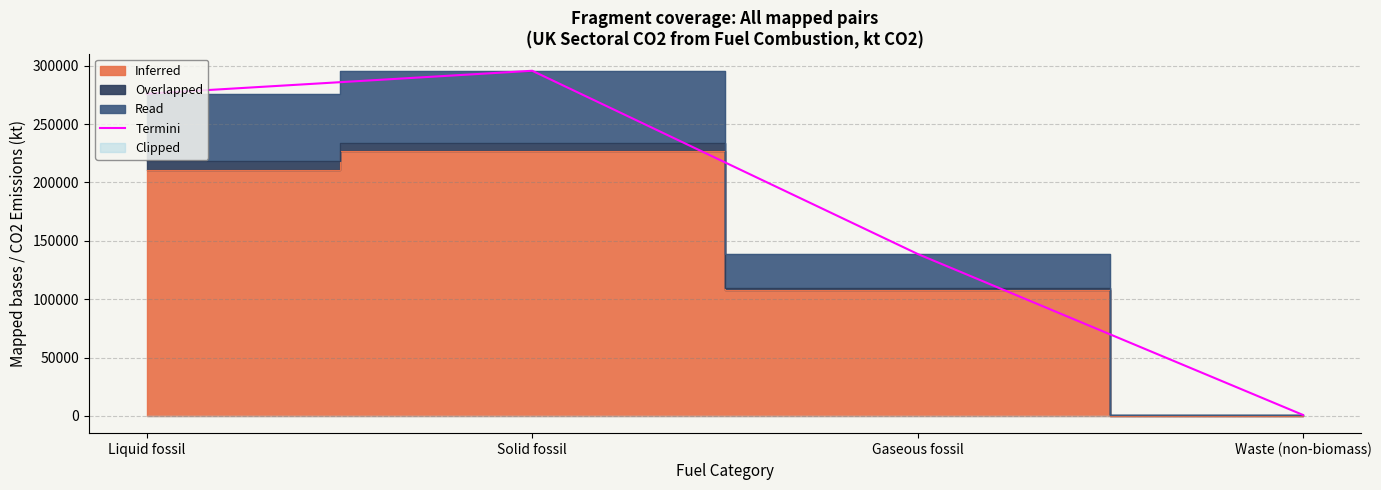

What is the ratio of the value at Solid fossil to the value at Gaseous fossil?

2.1